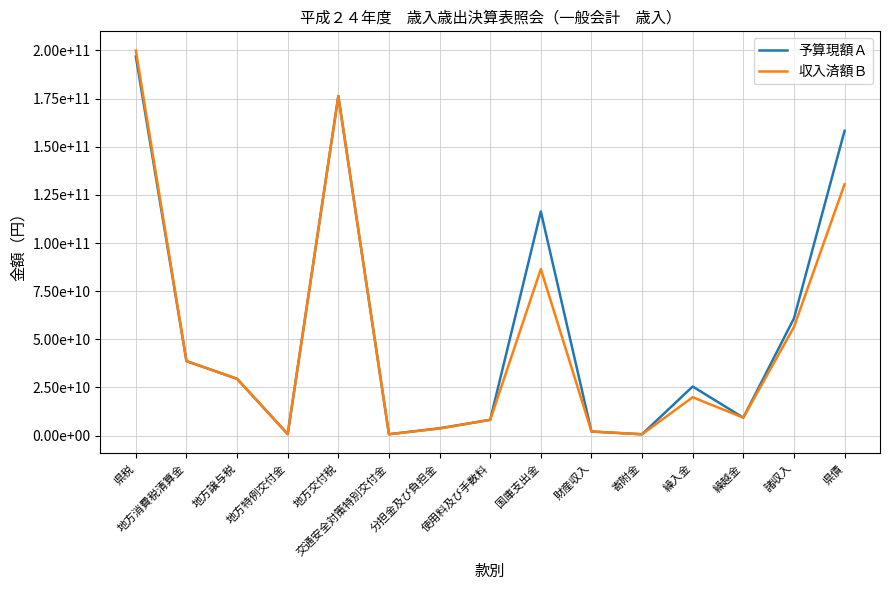

What are all the series names shown in the legend?

予算現額Ａ, 収入済額Ｂ